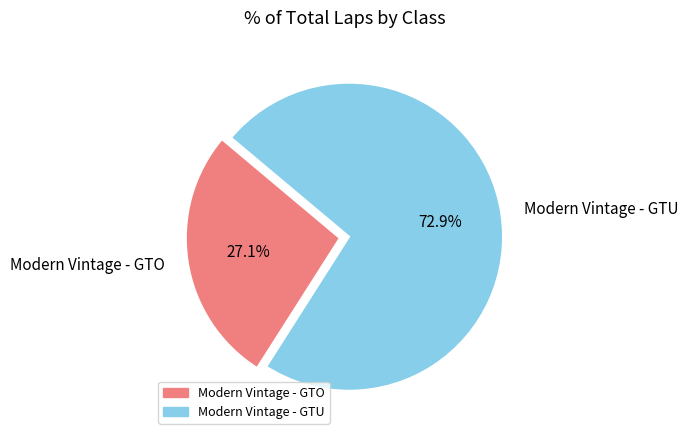

What portion of the pie excludes Modern Vintage - GTO?

72.9%